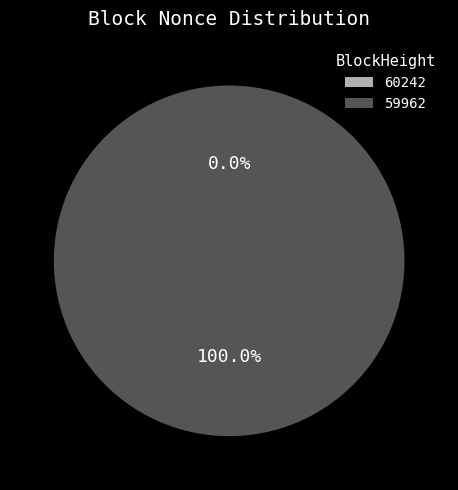

What is the majority slice?

59962